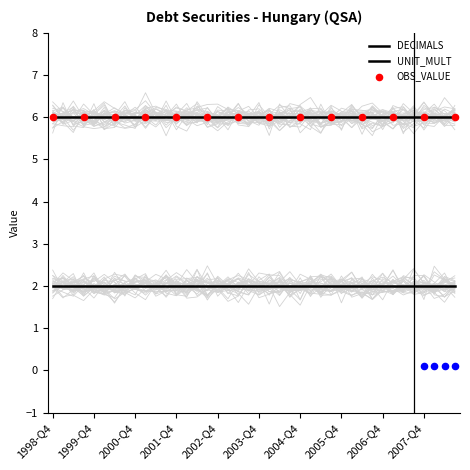

Which series has the largest total across all categories?

UNIT_MULT